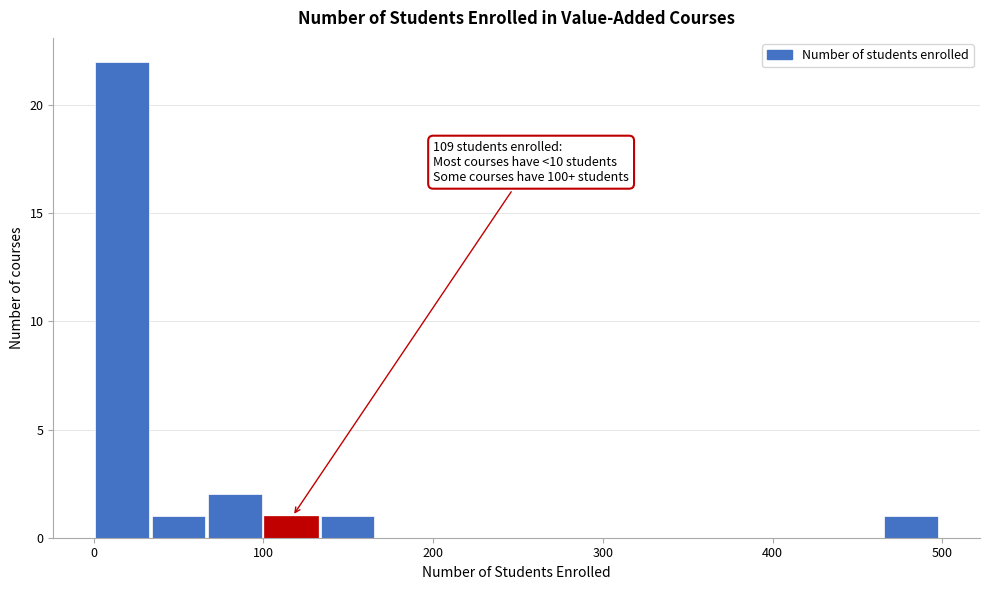

Read against the x-axis, roughly where is the centre of the tallest bar?

20